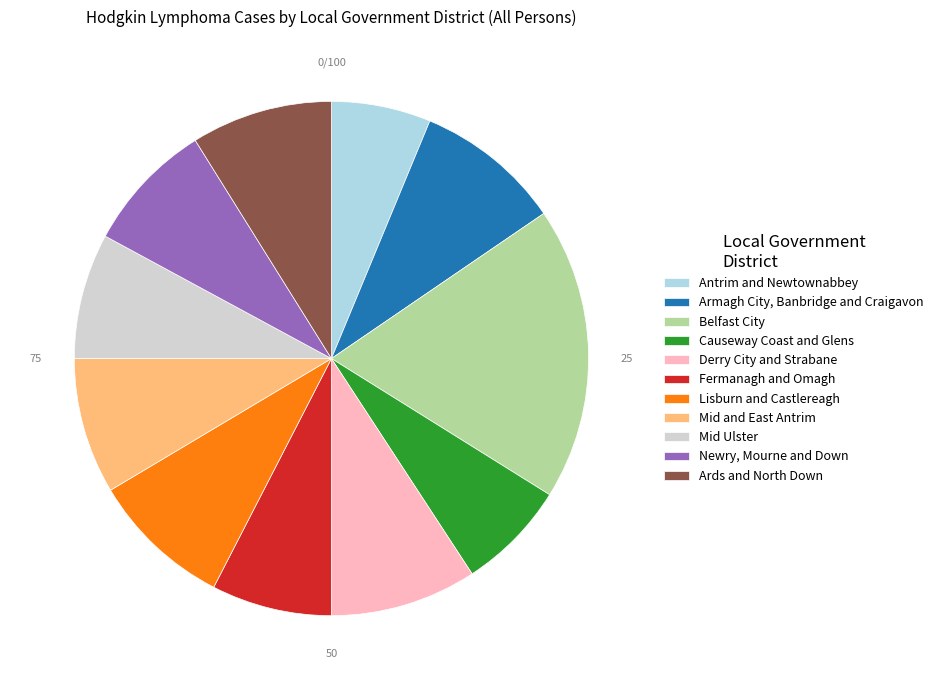

Does any single category account for the majority?

No